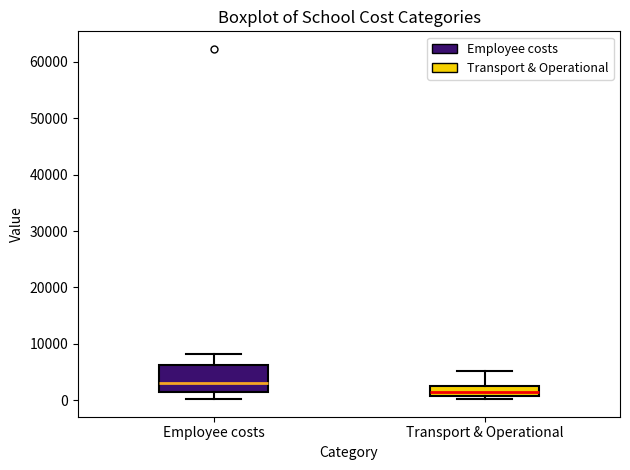

Reading left to right, read every box against the y-axis: the position of its median line, the range the box covers, and the ends of its whiskers. The values are not printed on the chart, so give them approximately, as read against the axis.

Employee costs: median 3000, box 1000 to 6000, whiskers 0 to 8000
Transport & Operational: median 1000 (inside the box), box 1000 to 3000, whiskers 0 to 5000